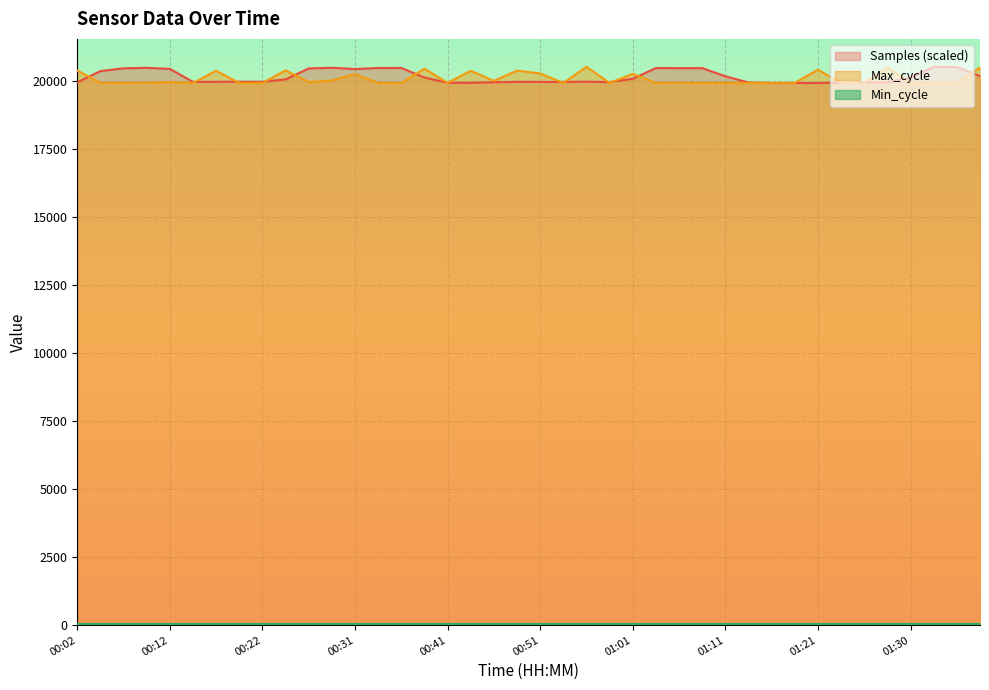

Where is the first local maximum for Max_cycle?

00:12